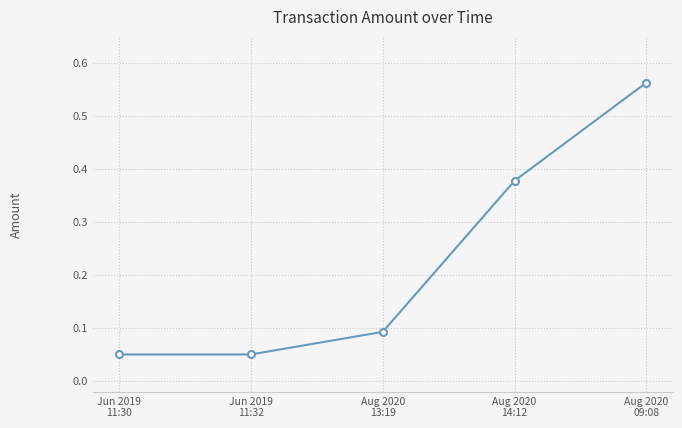

What is the difference between the maximum and second lowest values?

0.5